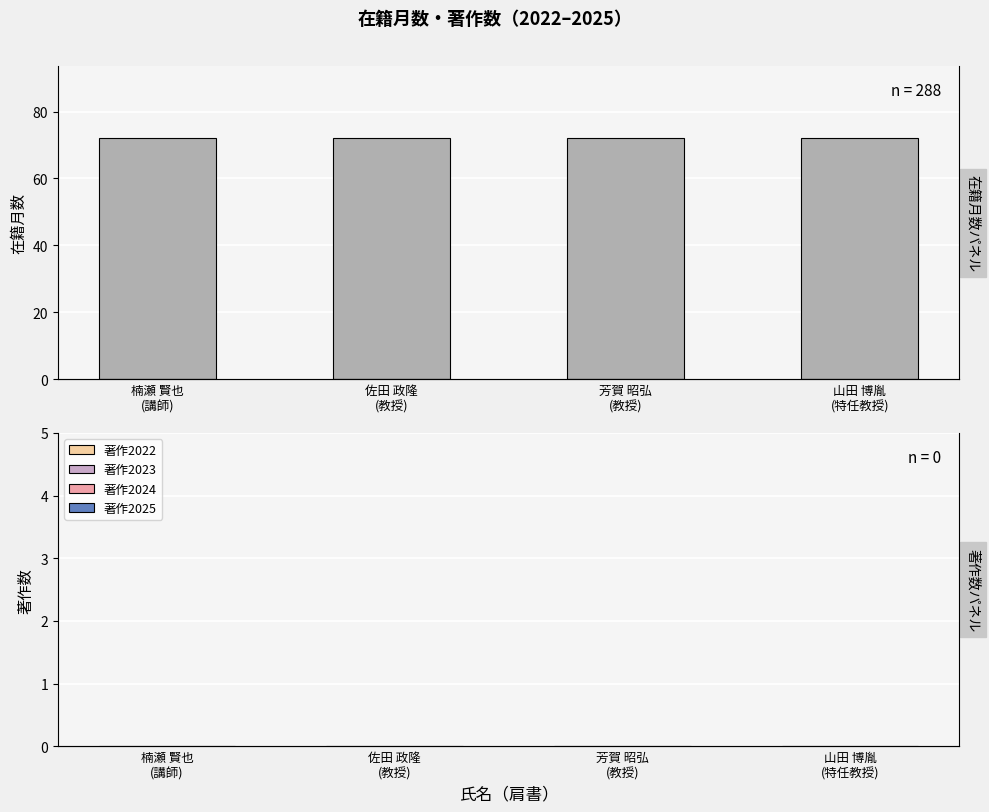

The 在籍月数 series shows 124 at 山田 博胤
(特任教授). True or false?

False